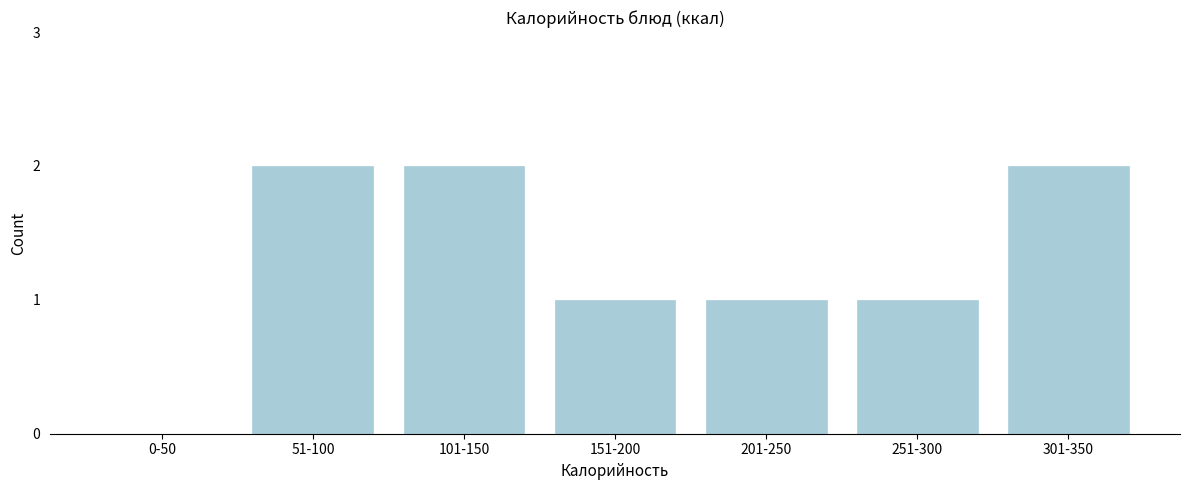

Reading right to left, what are all the values shown in this chart?

301-350=2	251-300=1	201-250=1	151-200=1	101-150=2	51-100=2	0-50=0